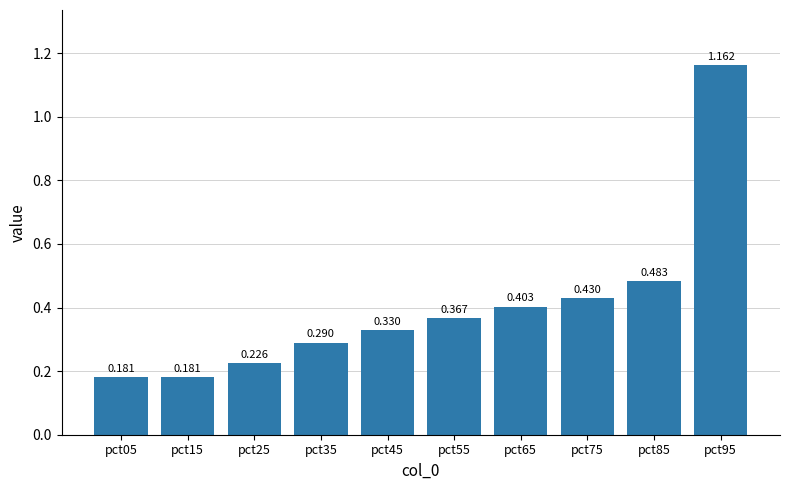

Rank the categories by value from lowest to highest.

pct15, pct05, pct25, pct35, pct45, pct55, pct65, pct75, pct85, pct95